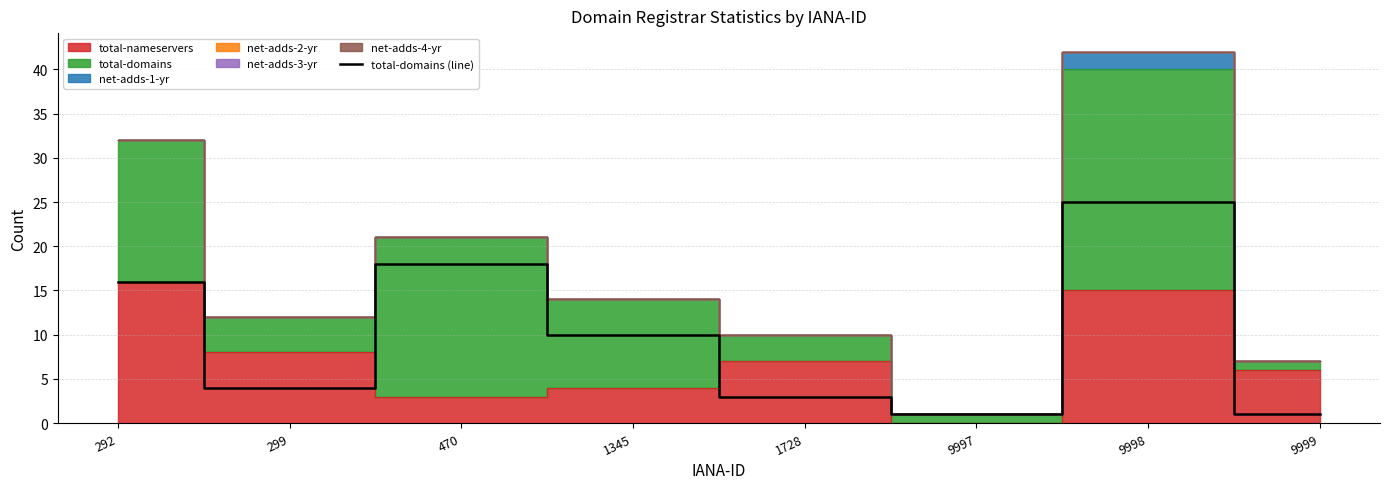

Which label corresponds to the largest value in the chart?

9998